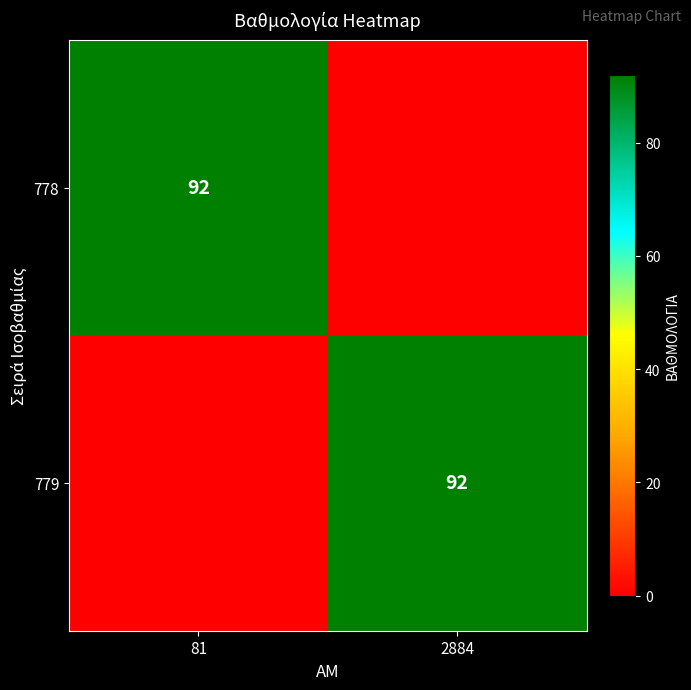

True or false: 779 has a value of 146 at 2884.

False